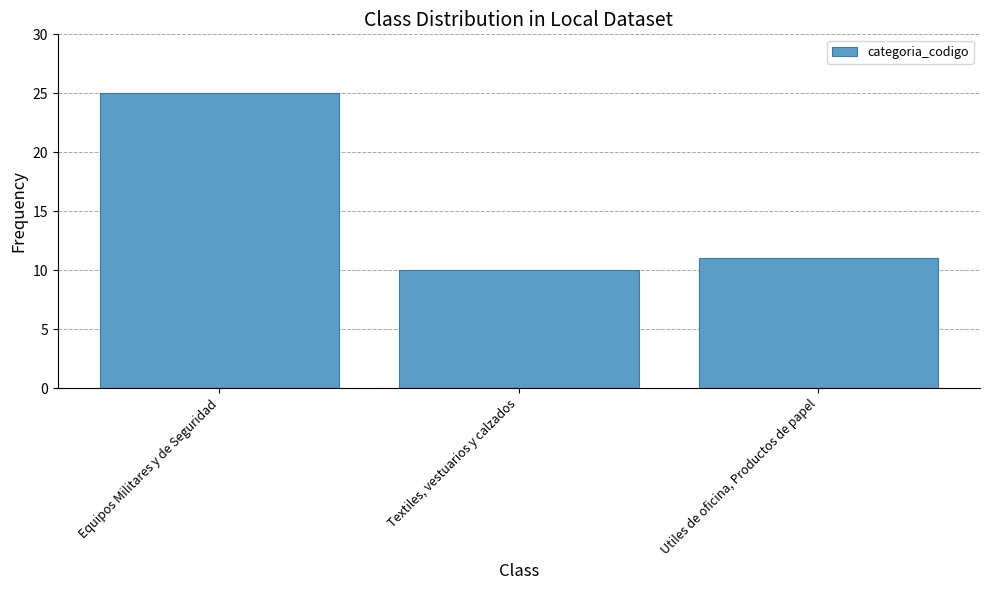

Rank the categories by value from lowest to highest.

Textiles, vestuarios y calzados, Utiles de oficina, Productos de papel, Equipos Militares y de Seguridad